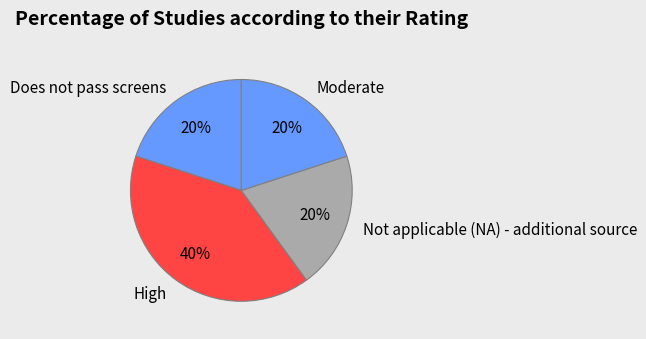

What is the ratio of the value at Does not pass screens to the value at Not applicable (NA) - additional source?

1.0